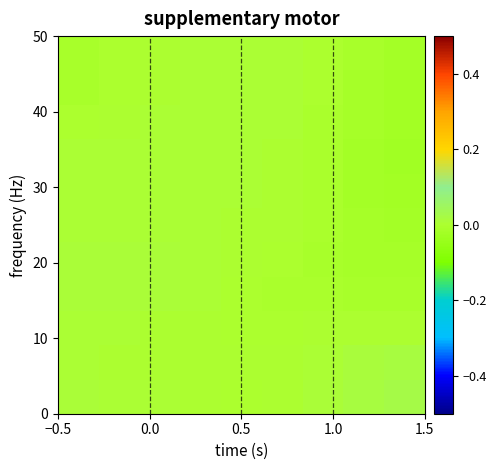

How many series are shown in this chart?

11